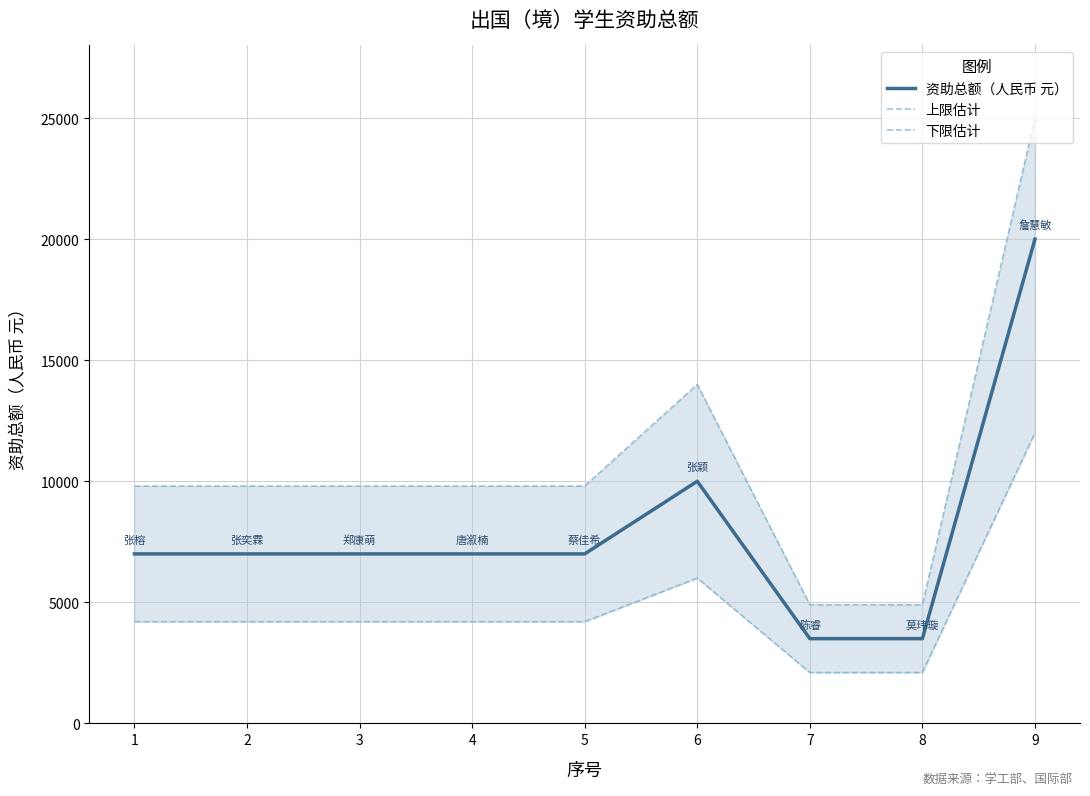

At which label does 上限估计 reach its peak?

9